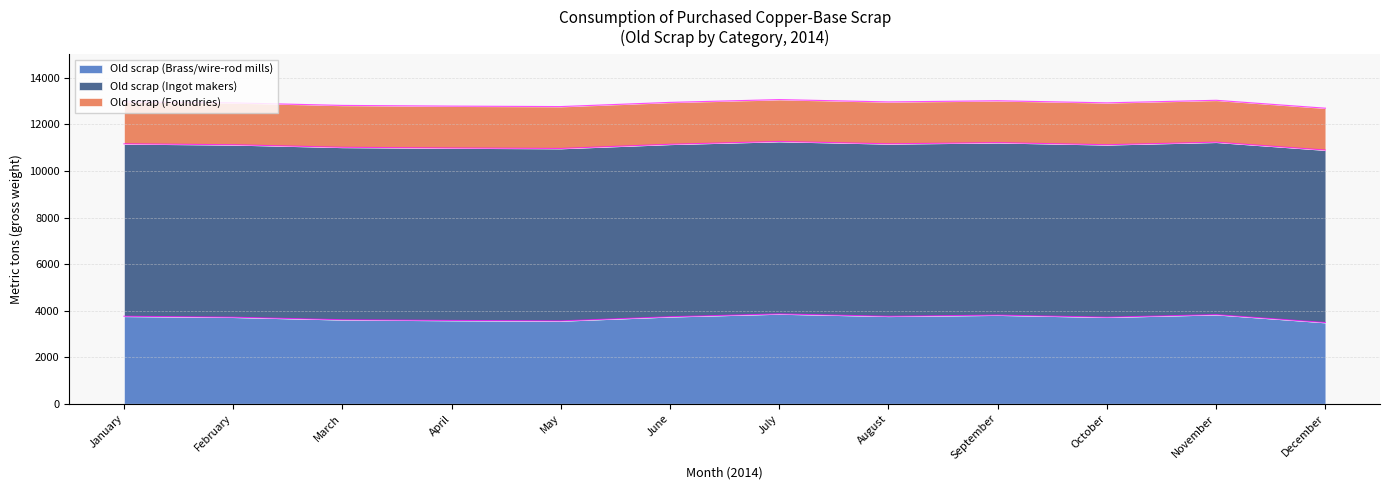

What are all the series names shown in the legend?

Old scrap (Brass/wire-rod mills), Old scrap (Ingot makers), Old scrap (Foundries)